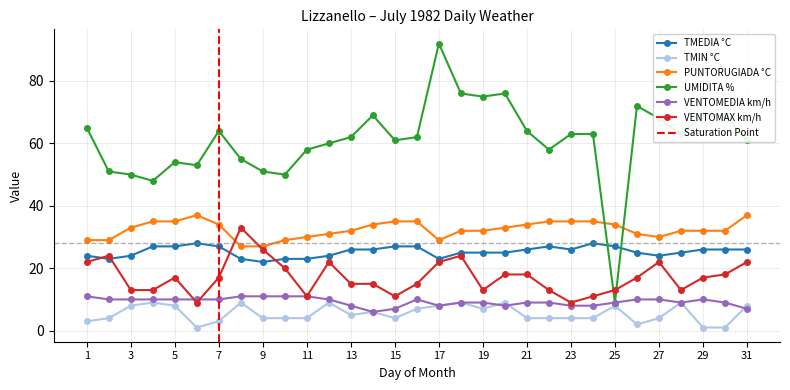

What is the total value across all series at 18?

175